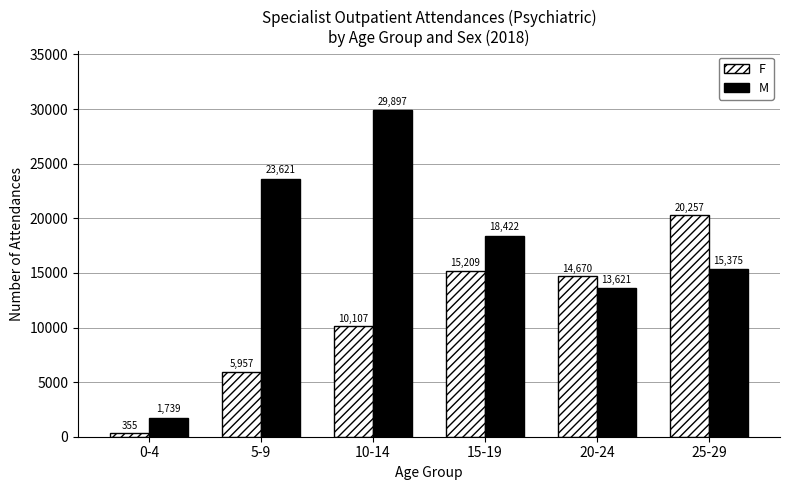

Are the bars grouped side by side (vs. stacked)?

Yes